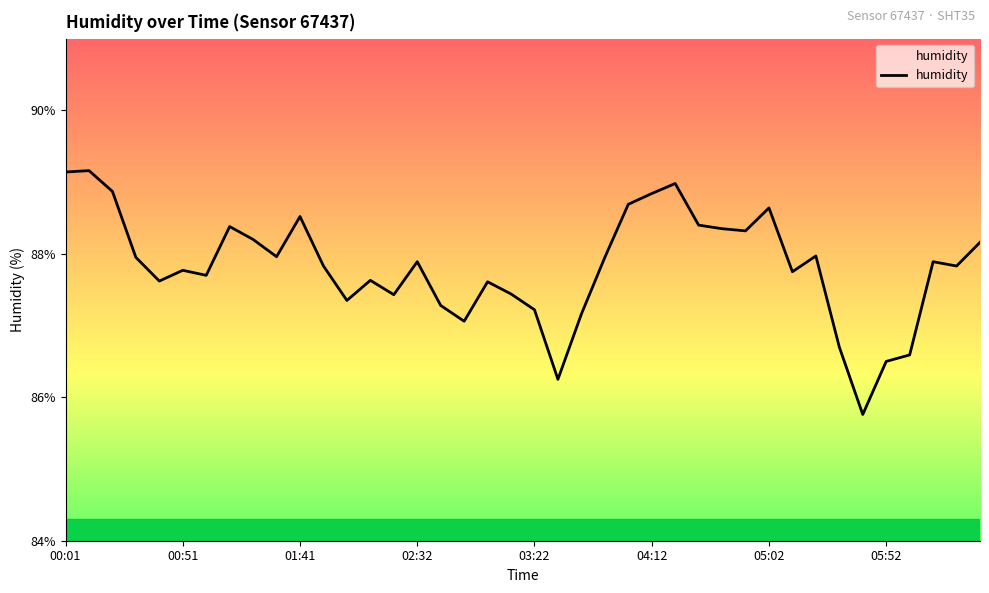

What is the maximum value shown in the chart?

89.2